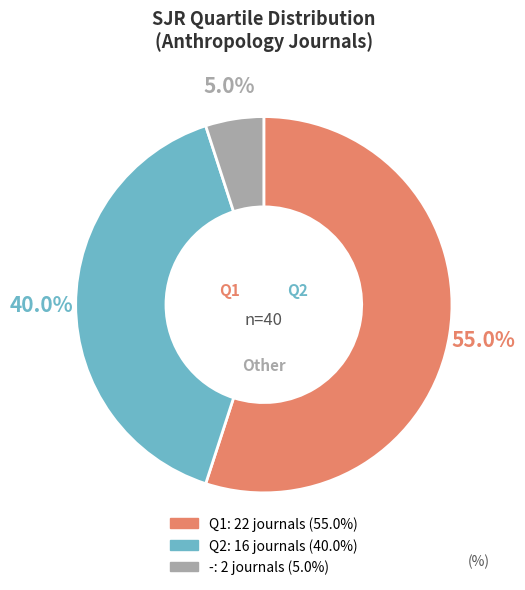

Is there any slice that represents more than half of the pie?

Yes